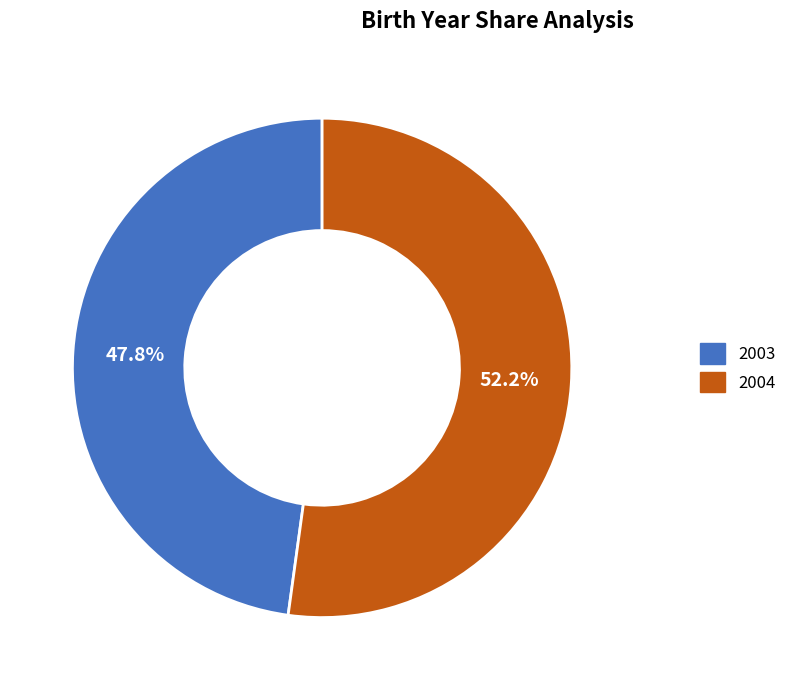

What portion of the pie excludes 2003?

52.2%